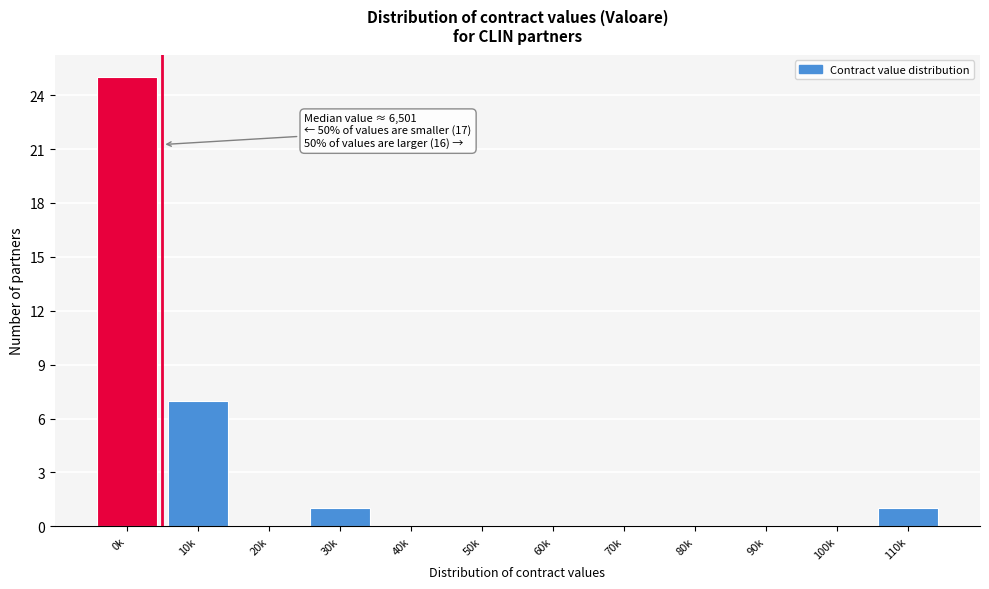

Reading right to left, what are all the values shown in this chart?

110k=1	100k=0	90k=0	80k=0	70k=0	60k=0	50k=0	40k=0	30k=1	20k=0	10k=7	0k=25